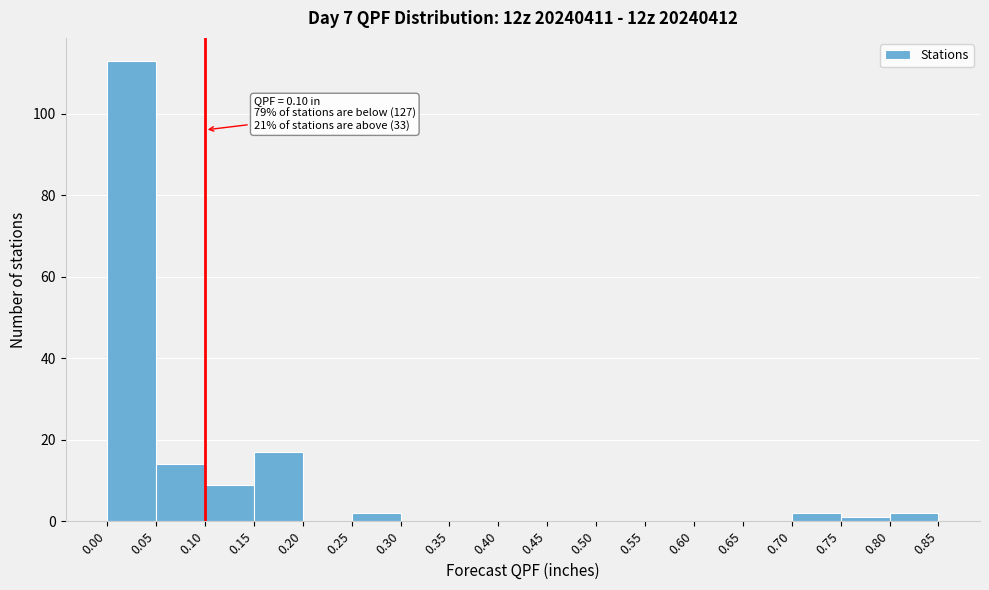

Which range on the x-axis has the tallest bar?

0.00 to 0.05